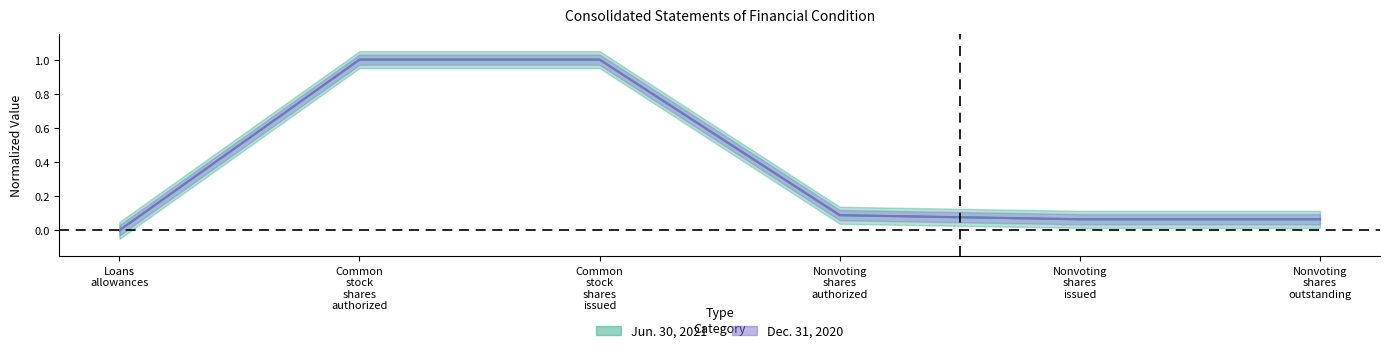

True or false: Jun. 30, 2021 and Dec. 31, 2020 cross at least once.

False